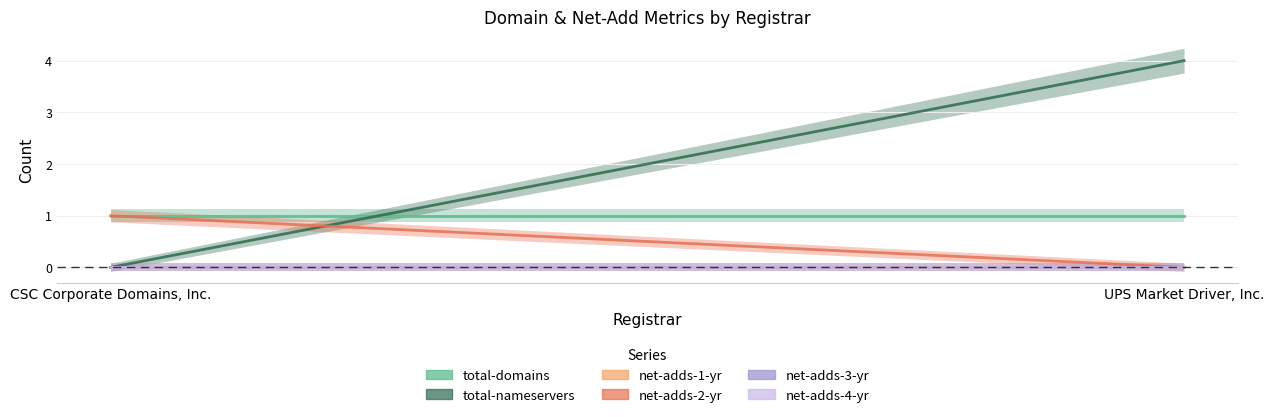

Reading left to right, list all the values displayed in this chart.

total-domains: 1	1
total-nameservers: 0	4
net-adds-1-yr: 0	0
net-adds-2-yr: 1	0
net-adds-3-yr: 0	0
net-adds-4-yr: 0	0